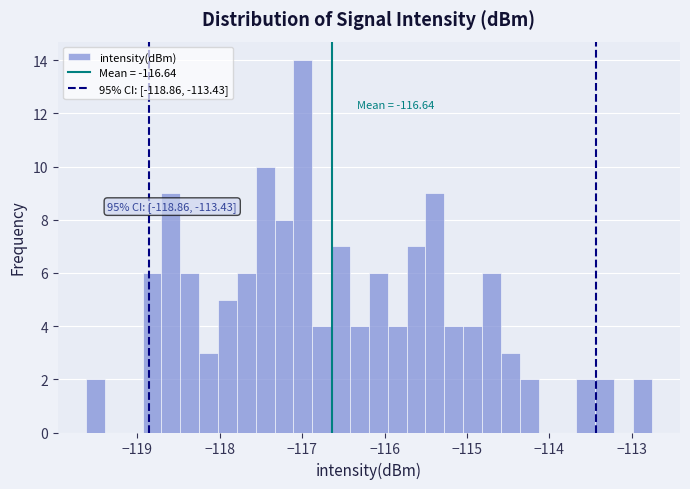

Around what value on the x-axis is the tallest bar? Give the approximate position of its centre, as read against the axis.

-117.0